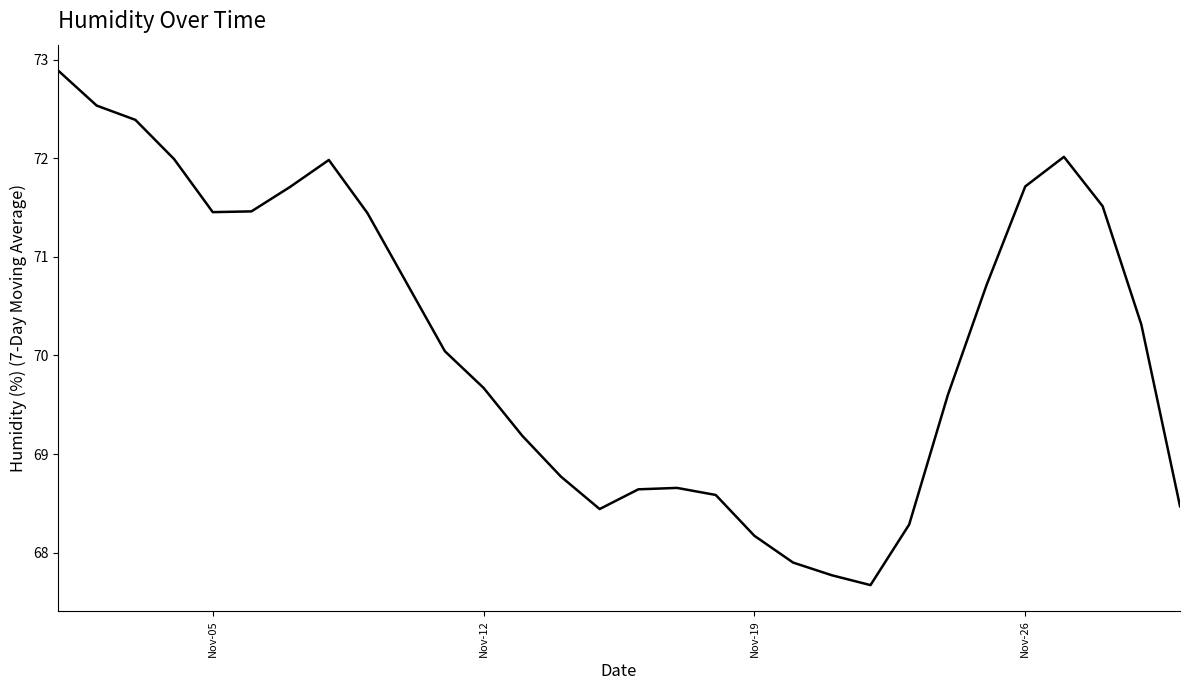

What is the difference between the maximum and minimum values?

5.2